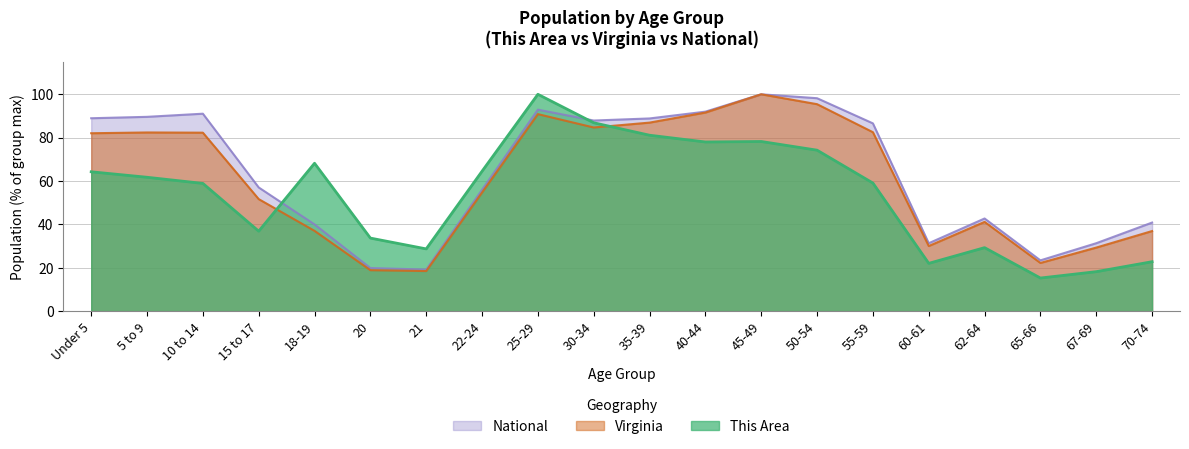

How many values in the This Area series are below 61?

10